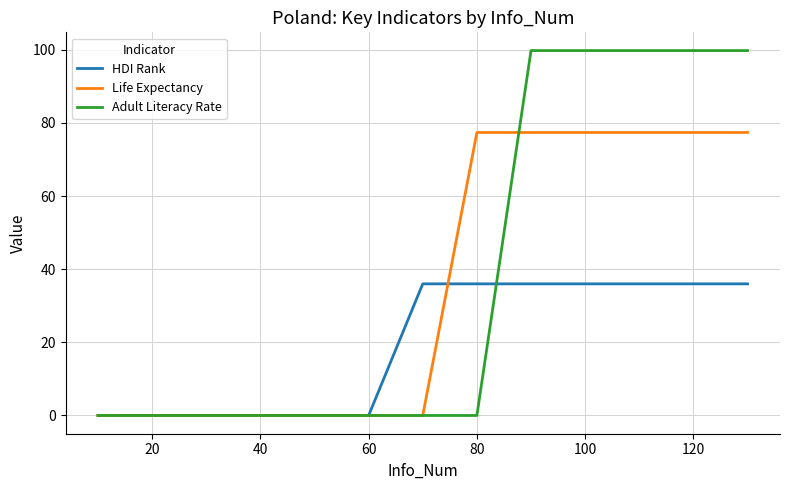

What are all the series names shown in the legend?

HDI Rank, Life Expectancy, Adult Literacy Rate